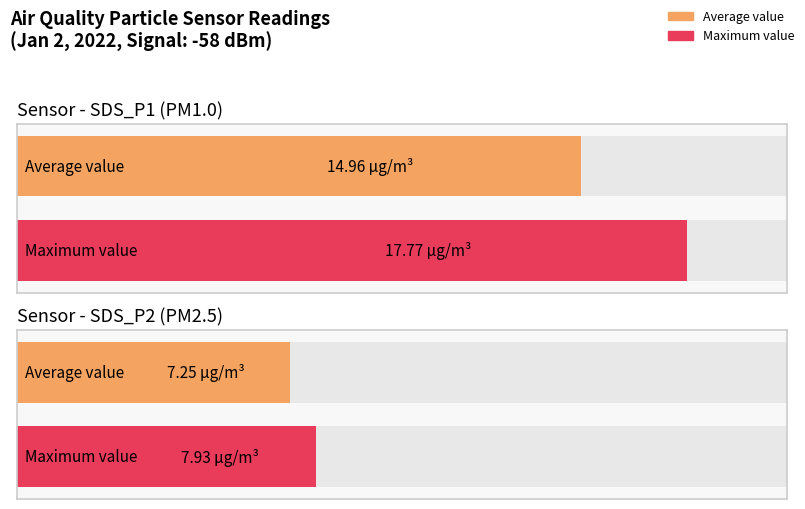

Is it true that SDS_P2 equals 10.1 at 00:06?

False